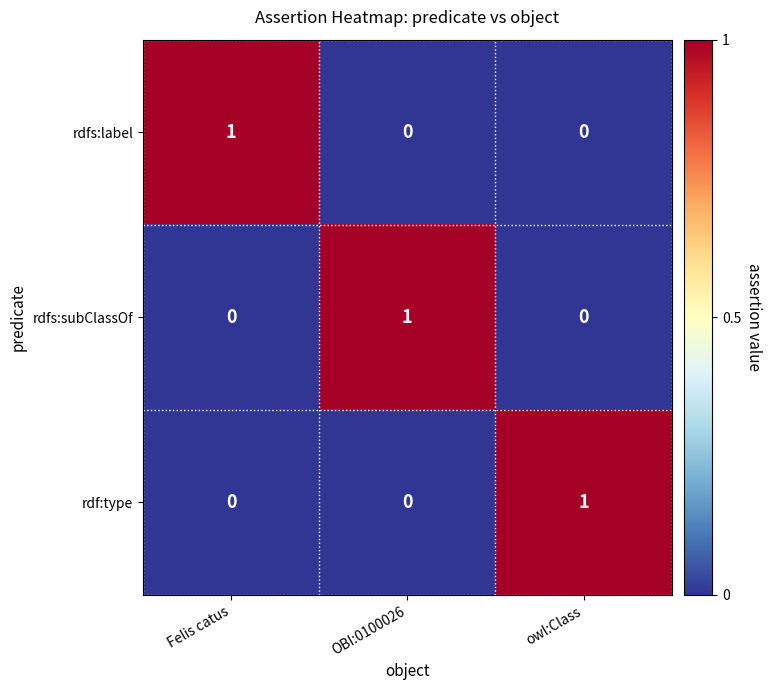

True or false: rdf:type has a value of 0 at Felis catus.

True